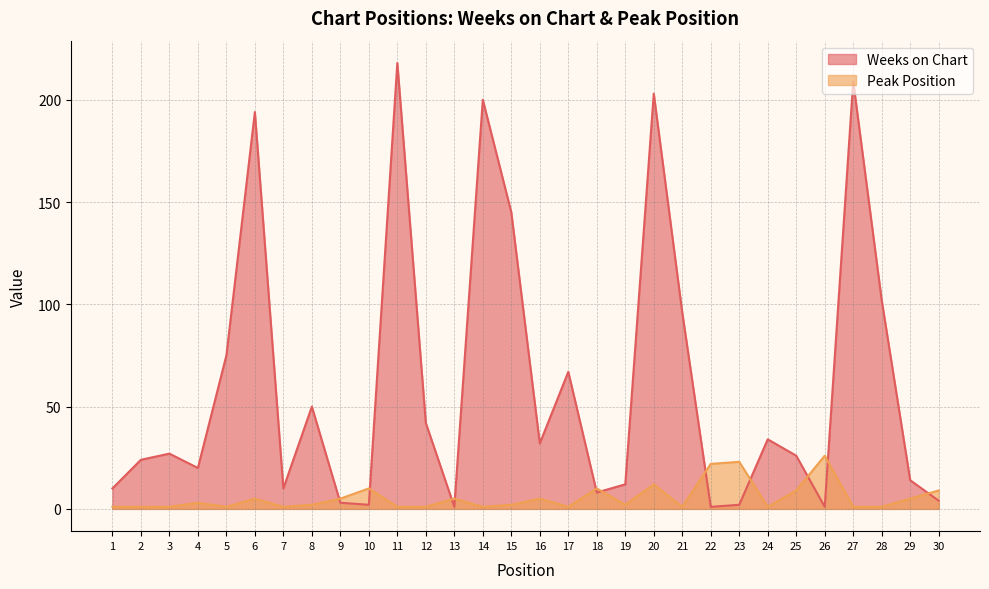

What is the total value across all series at 11?

219